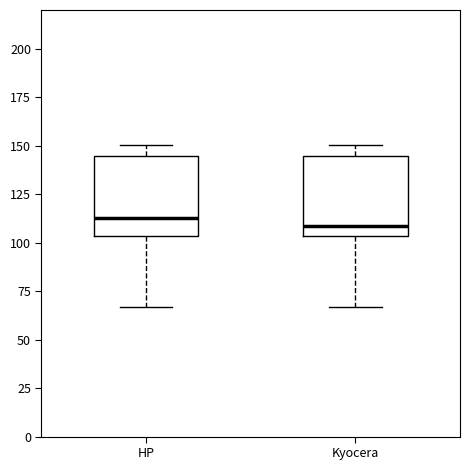

Reading left to right, transcribe this box plot: for each box, give where its median line is, the range the box spans, and where its two whiskers end, as read against the y-axis. The values are not printed on the chart, so give them approximately, as read against the axis.

HP: median 115, box 105 to 145, whiskers 65 to 150
Kyocera: median 110, box 105 to 145, whiskers 65 to 150